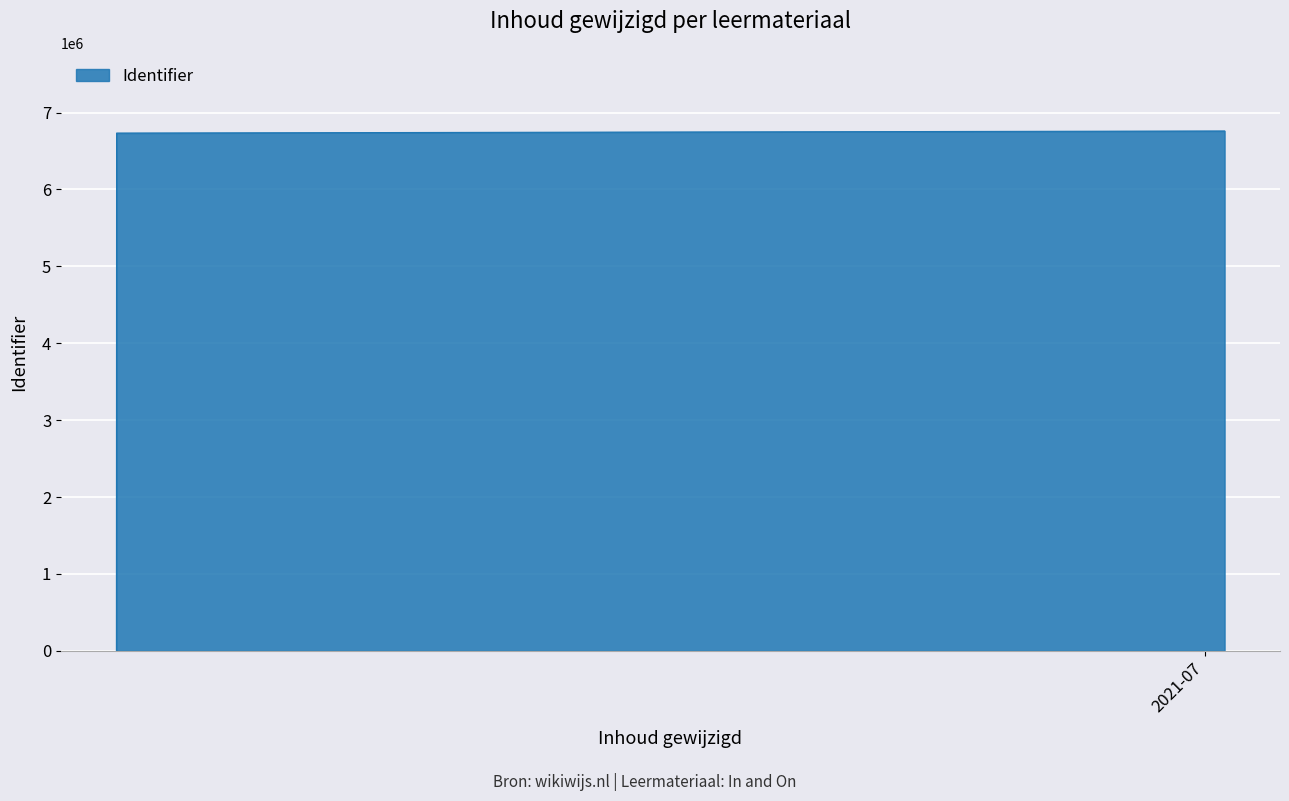

Count the number of data series in this chart.

1